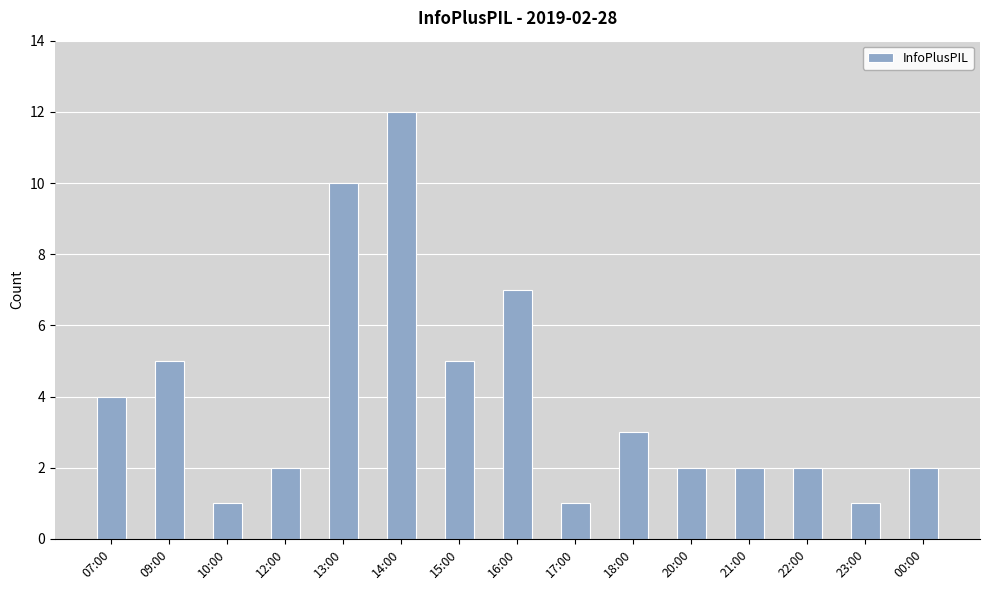

Count the number of categories in the chart.

15